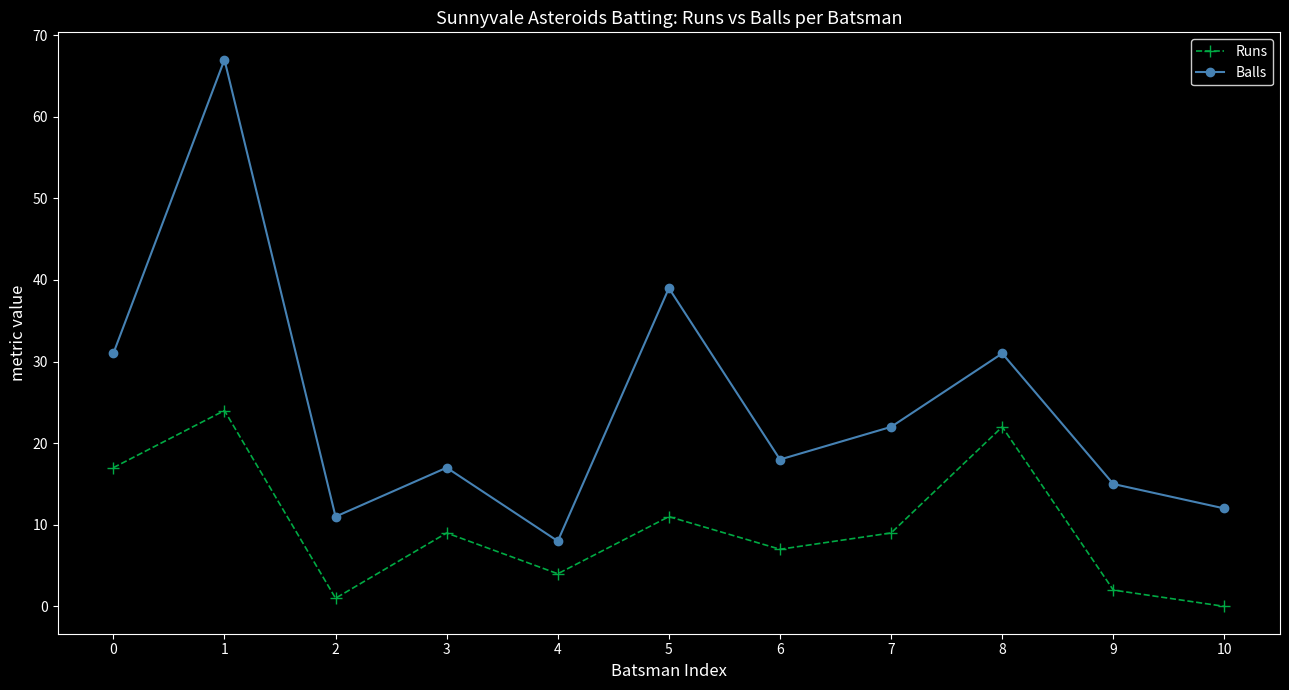

What are all the series names shown in the legend?

Runs, Balls